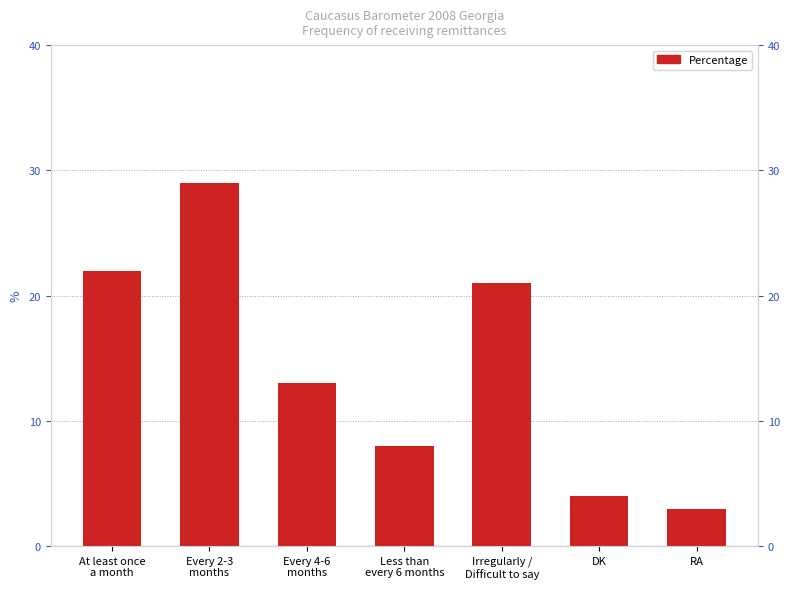

At which category does the chart reach its peak across all series?

Every 2-3
months